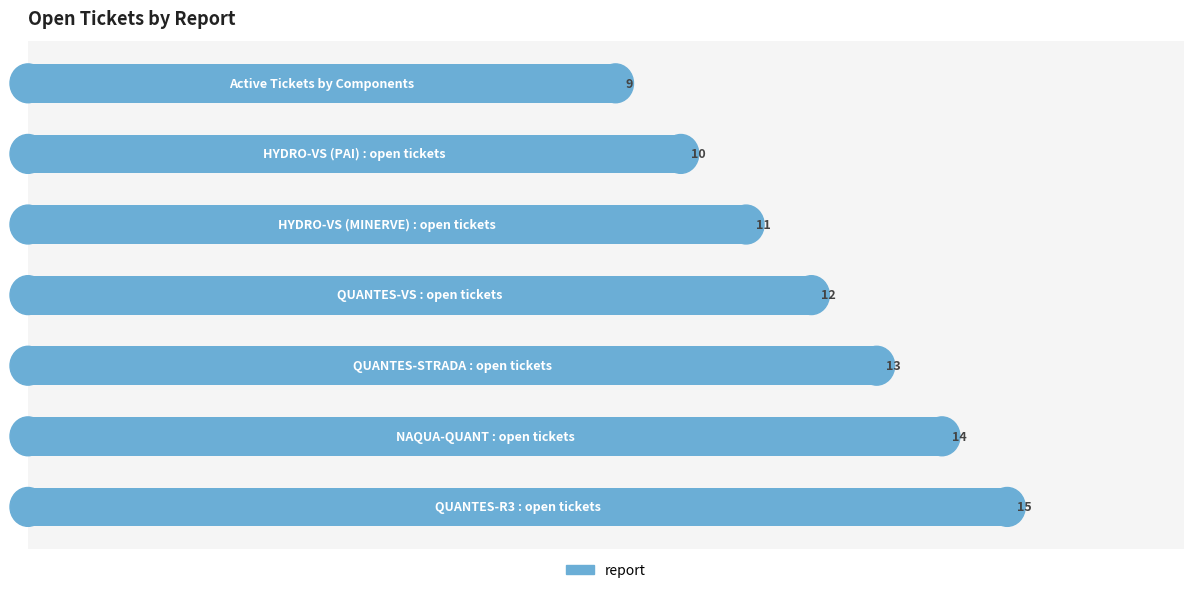

What is the minimum value shown in the chart?

9